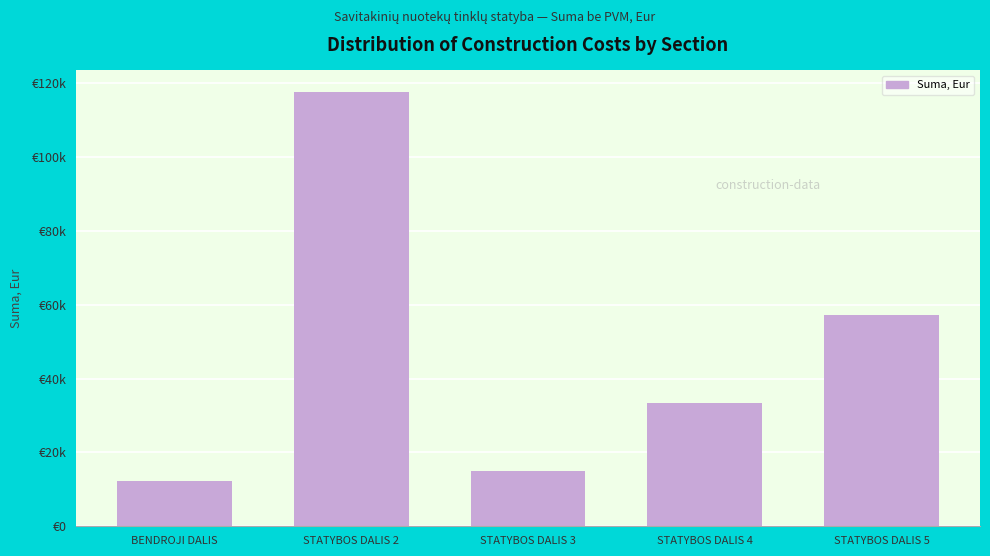

At which category does the chart reach its peak across all series?

STATYBOS DALIS 2